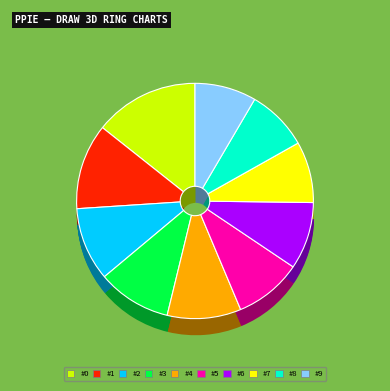

Is there a majority slice in this chart?

No